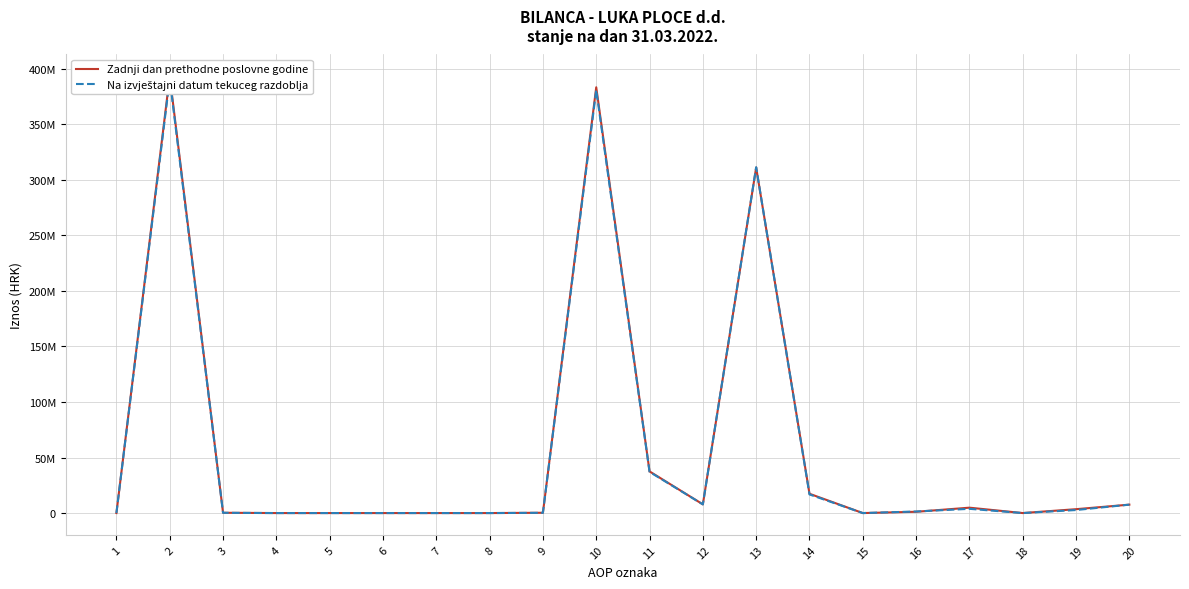

What is the maximum value for Na izvještajni datum tekuceg razdoblja?

390693873